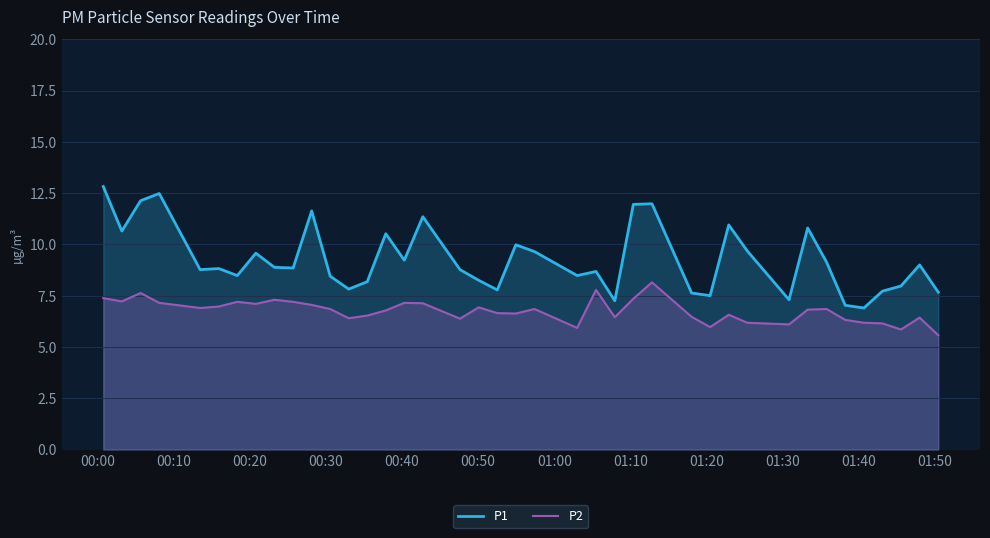

Which series has the largest total across all categories?

P1